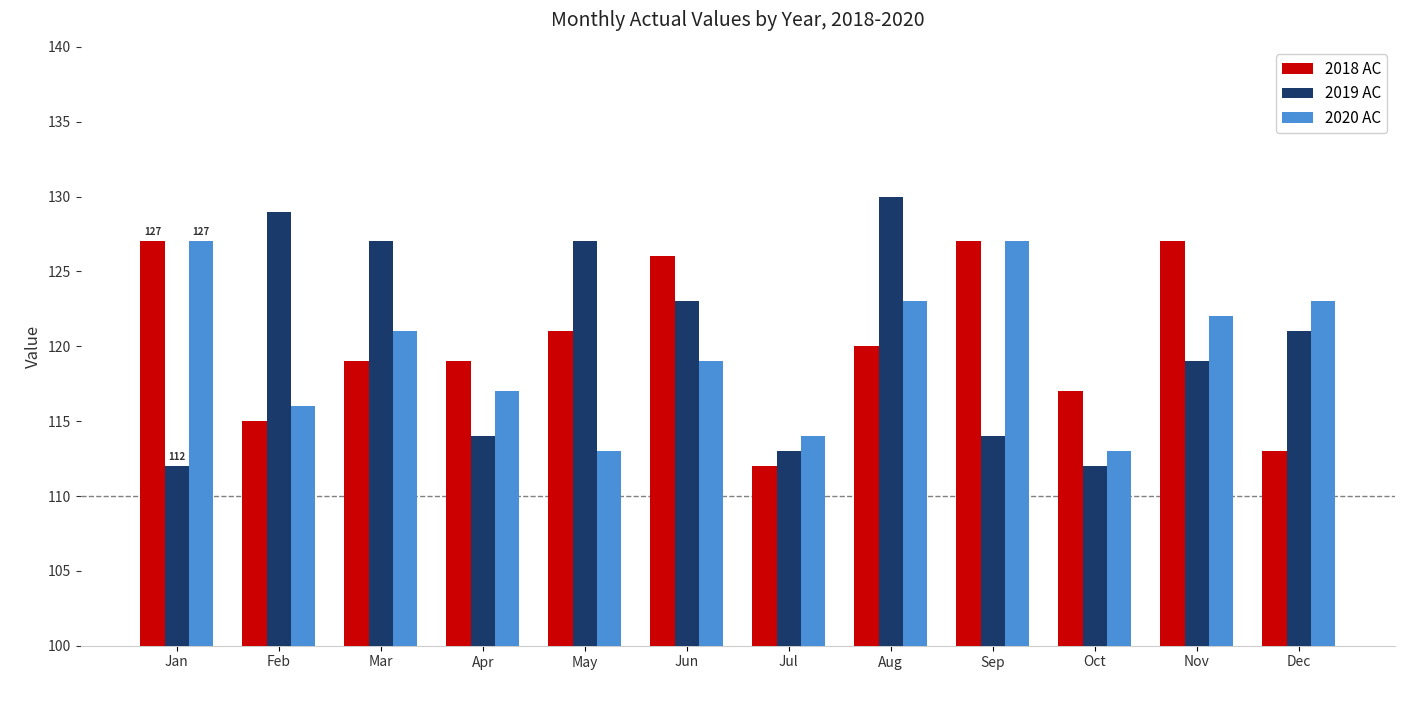

At which category is the sum across all series the highest?

Aug